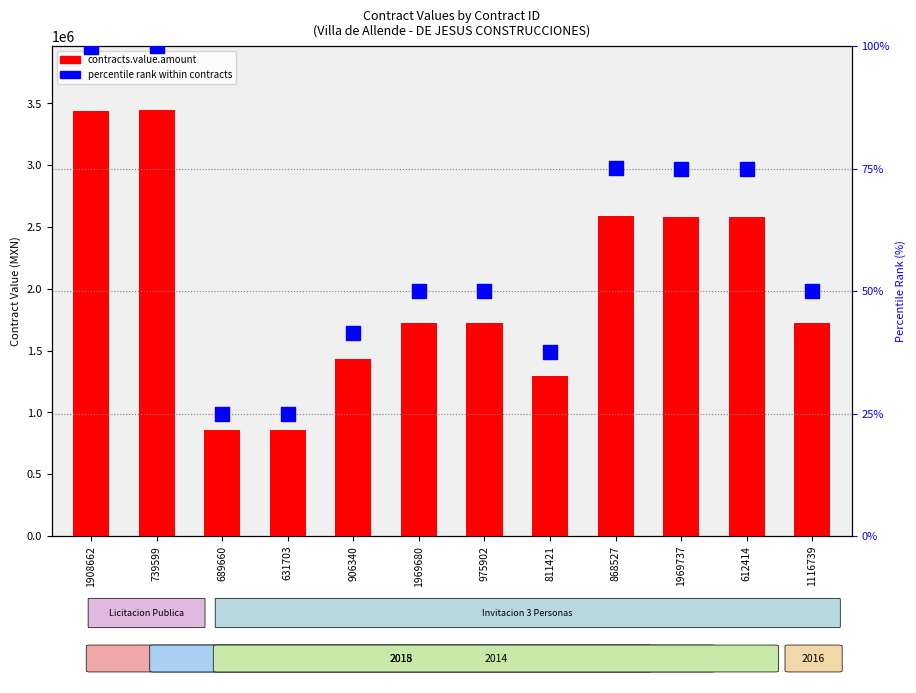

Which series reaches the maximum Y coordinate?

contracts.value.amount